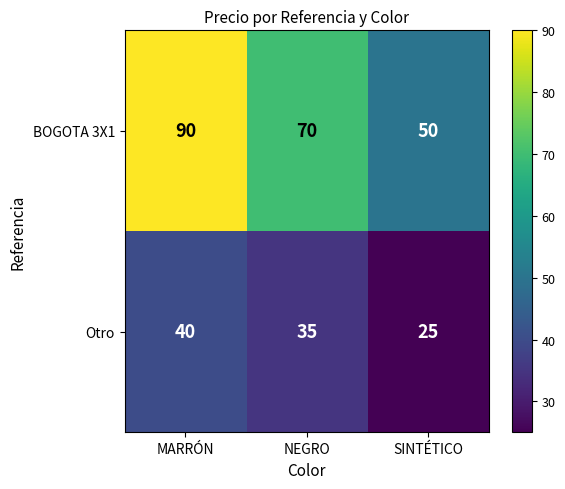

Rank the series by their maximum value, from highest to lowest.

BOGOTA 3X1, Otro